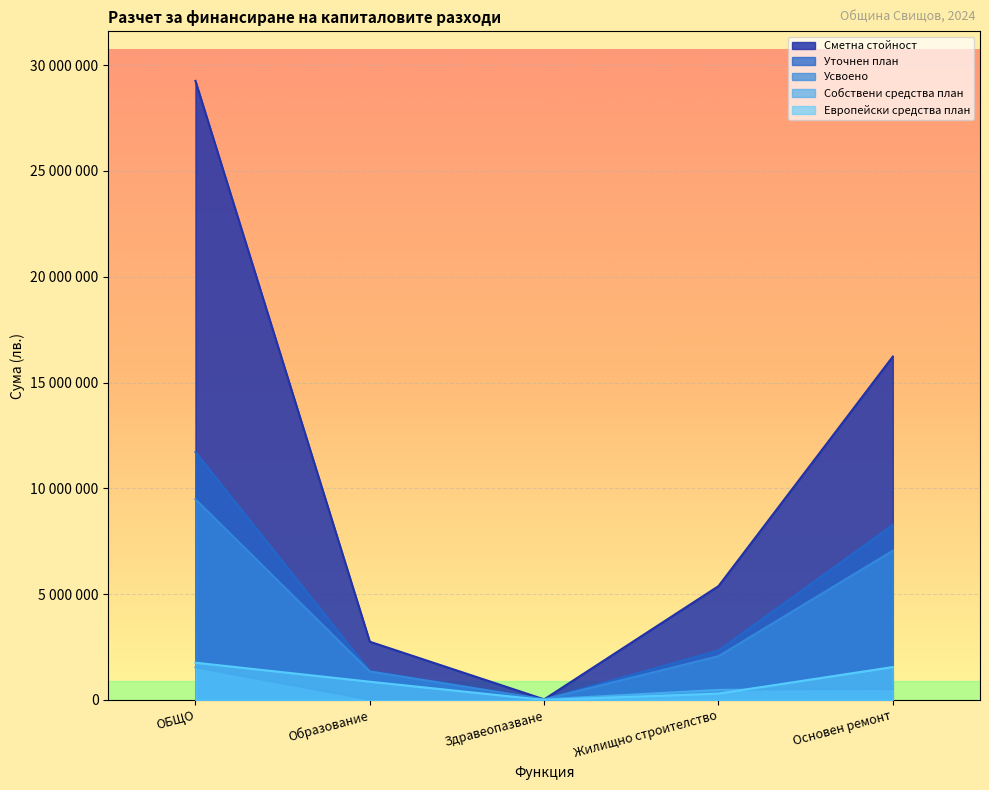

What is the difference between the highest and lowest values at Основен ремонт?

15705918